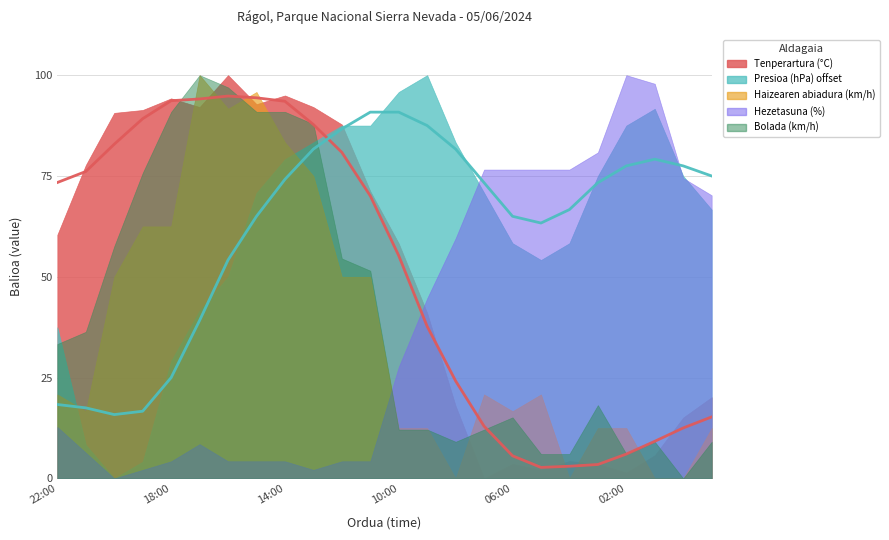

Which series has the largest total across all categories?

Presioa (hPa) offset (smooth)